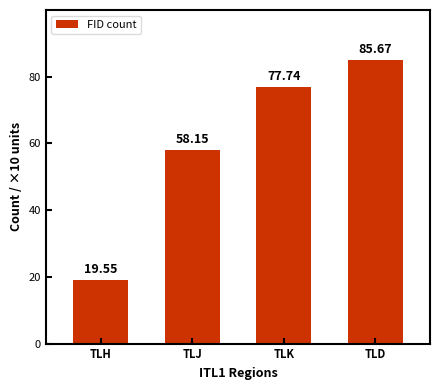

What is the difference between the maximum and minimum values?

66